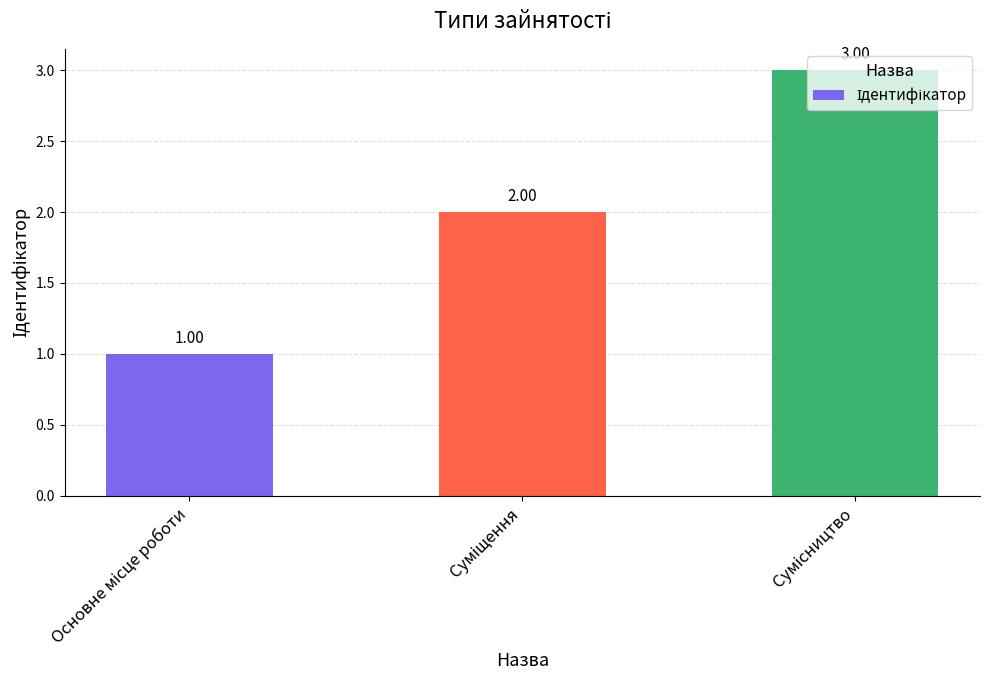

What is the sum of all values?

6